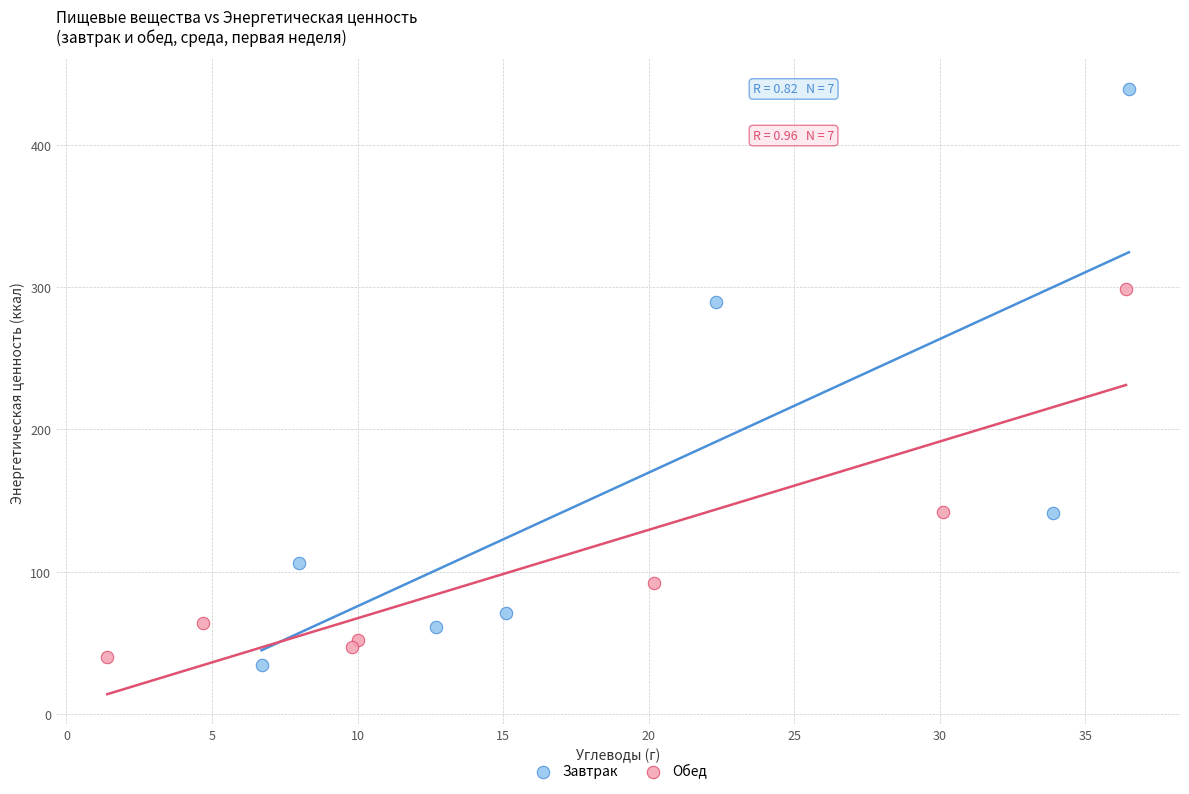

What are all the series names shown in the legend?

Завтрак, Обед